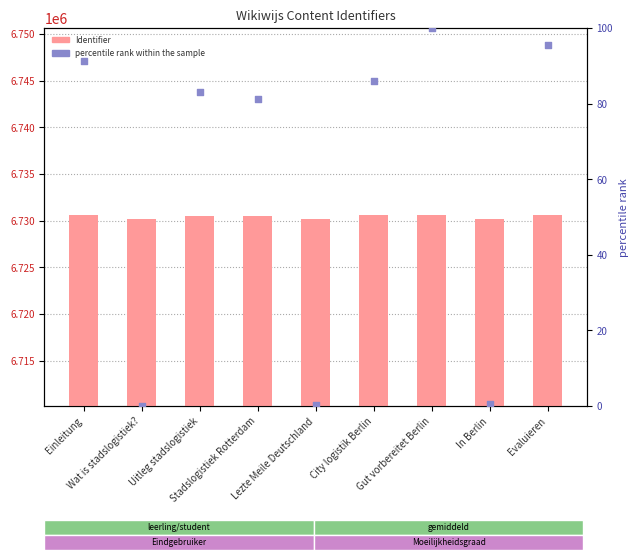

Is the value of percentile rank within the sample at City logistik Berlin greater than the value of Identifier at Gut vorbereitet Berlin?

No